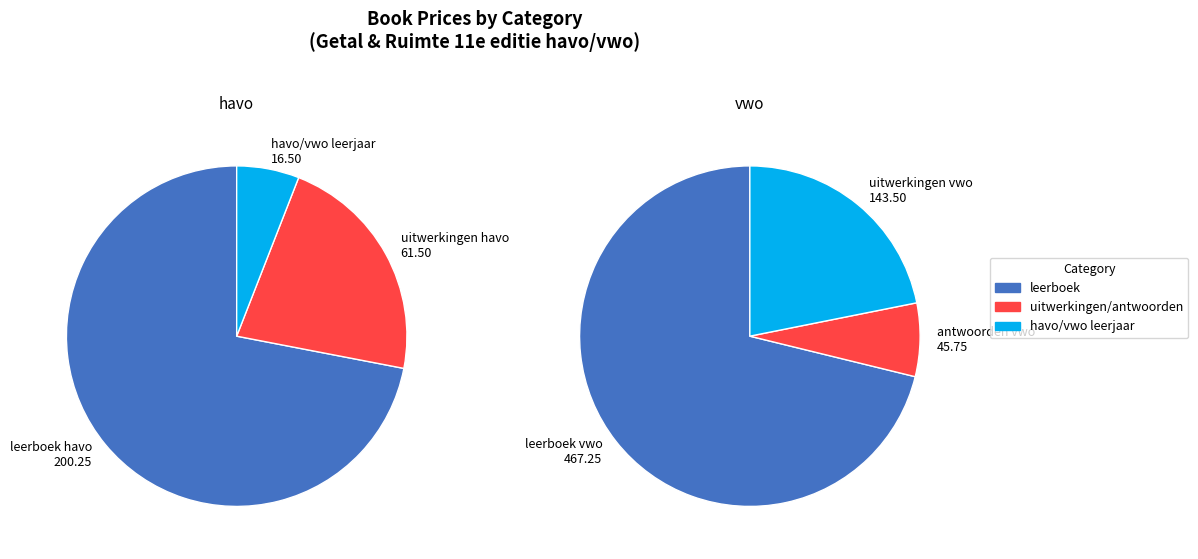

How many slices are in this pie chart?

6